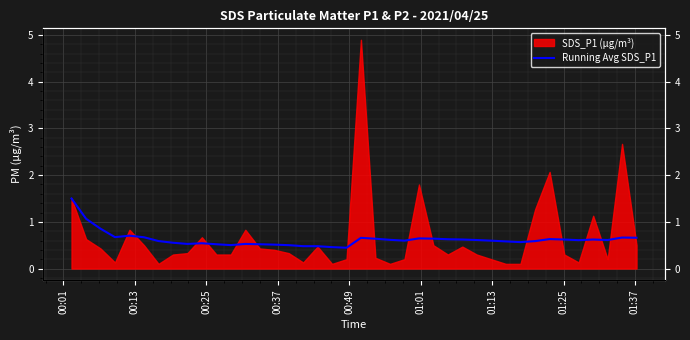

What is the difference between the maximum and second lowest values?

1.0